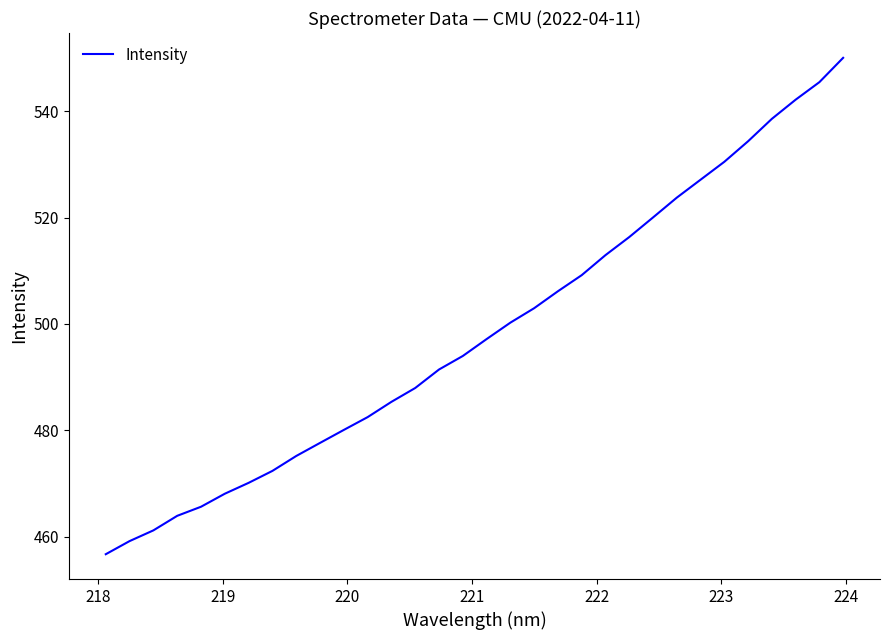

What is the smallest value displayed?

456.7